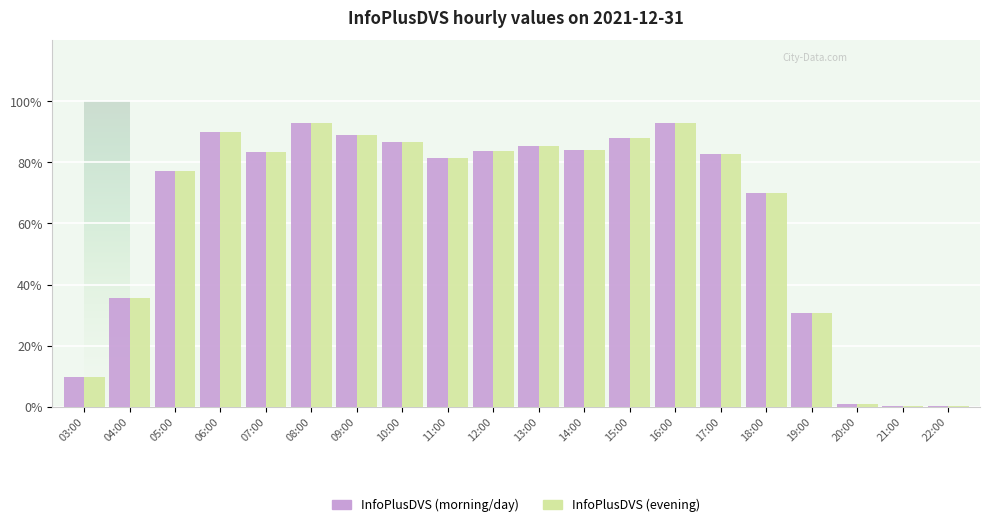

Rank the categories by InfoPlusDVS (evening) value from highest to lowest.

08:00, 16:00, 06:00, 09:00, 15:00, 10:00, 13:00, 14:00, 12:00, 07:00, 17:00, 11:00, 05:00, 18:00, 04:00, 19:00, 03:00, 20:00, 21:00, 22:00